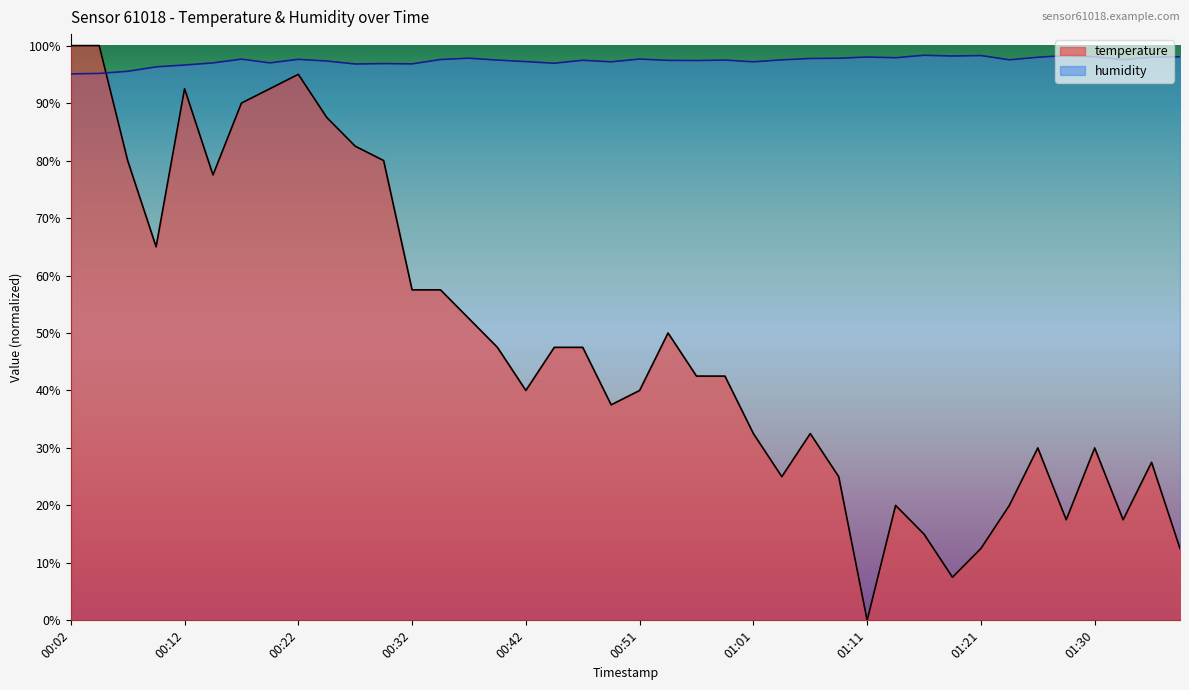

What is the total value across all series at 01:13?

117.9